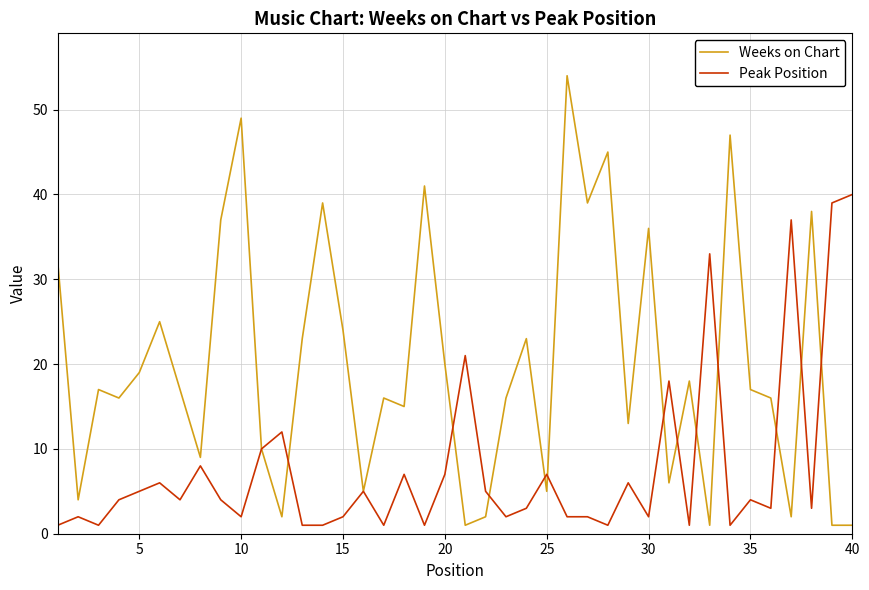

Which series has the largest total across all categories?

Weeks on Chart